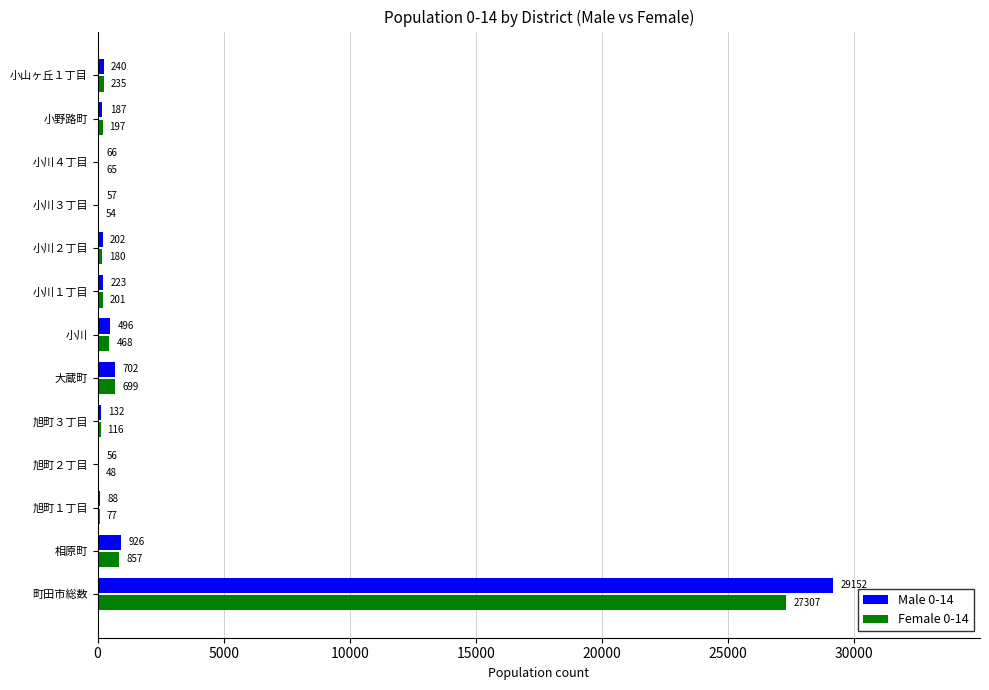

Where is Female 0-14 nearest to the value 13677?

相原町